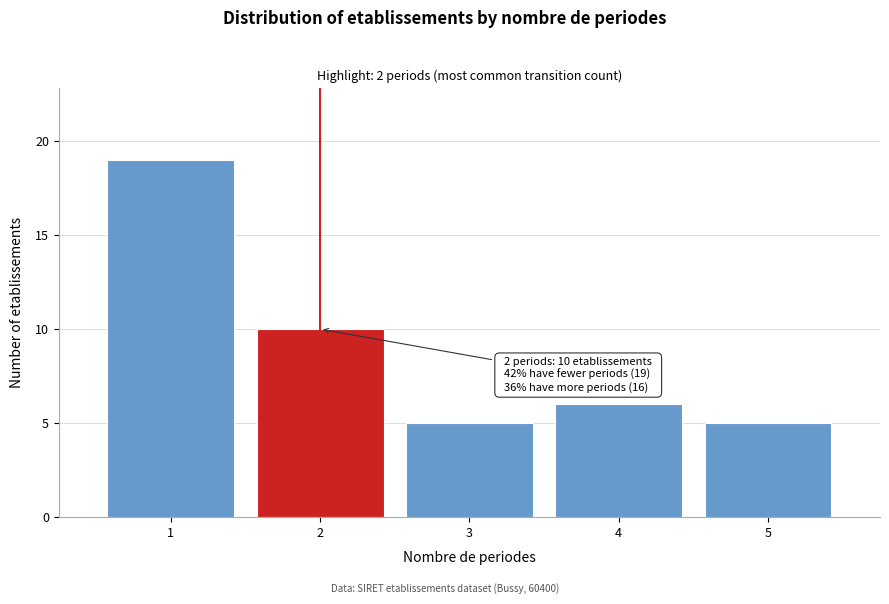

Over which range of the x-axis is the bar tallest?

0.5 to 1.5